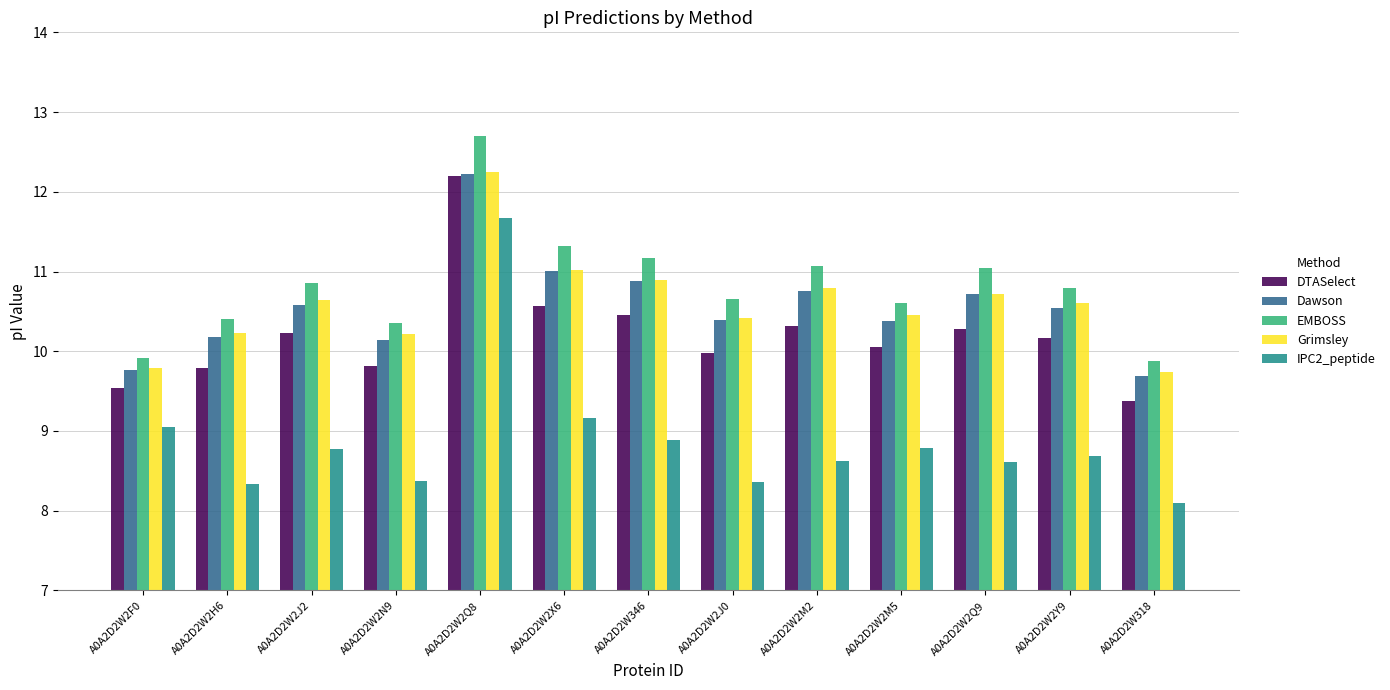

Which label corresponds to the smallest value in the chart?

A0A2D2W318